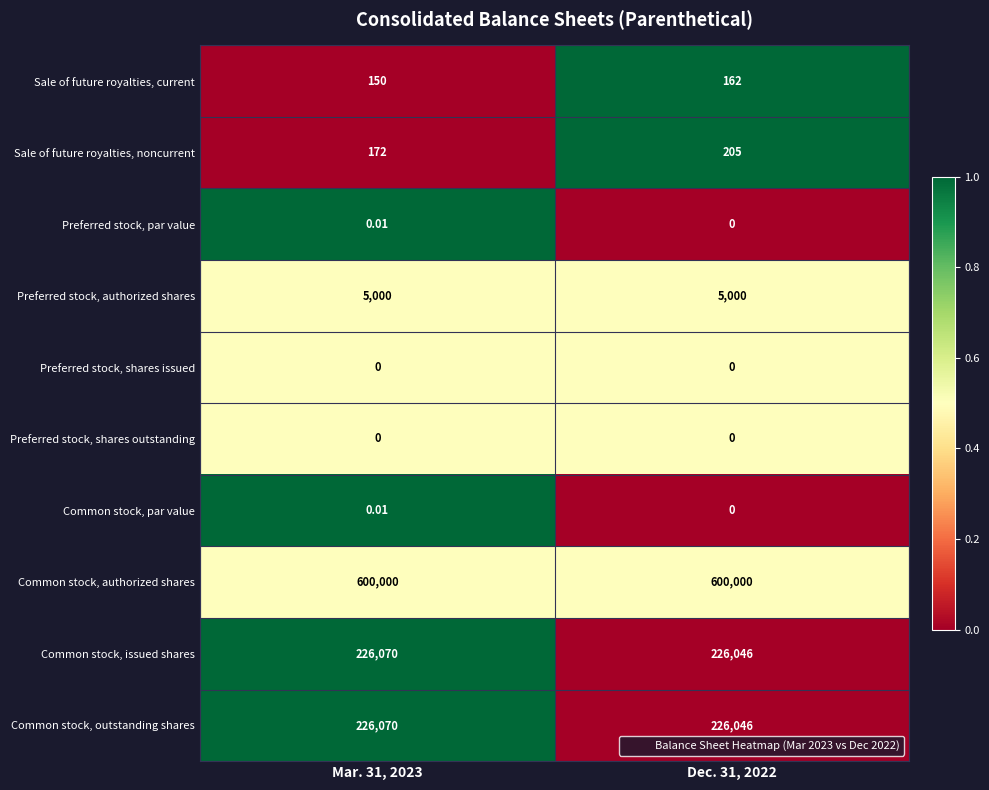

Which series changed the most between Mar. 31, 2023 and Dec. 31, 2022?

Sale of future royalties, noncurrent